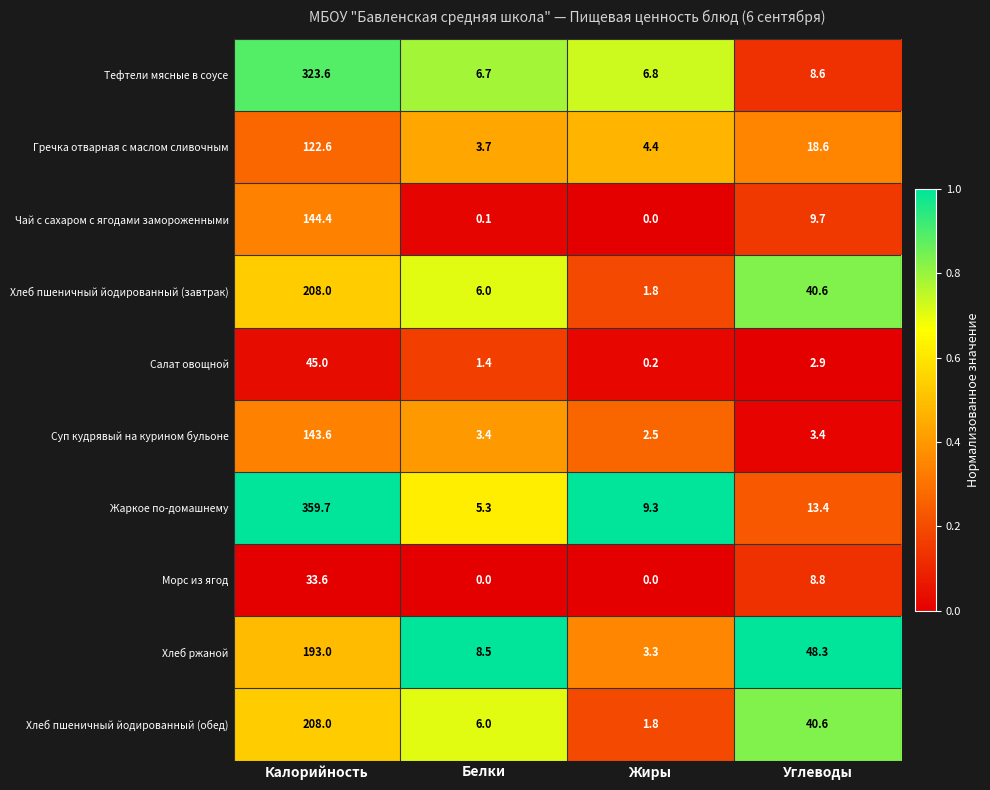

What is the difference between the second highest and second lowest values in the Чай с сахаром с ягодами замороженными series?

9.6